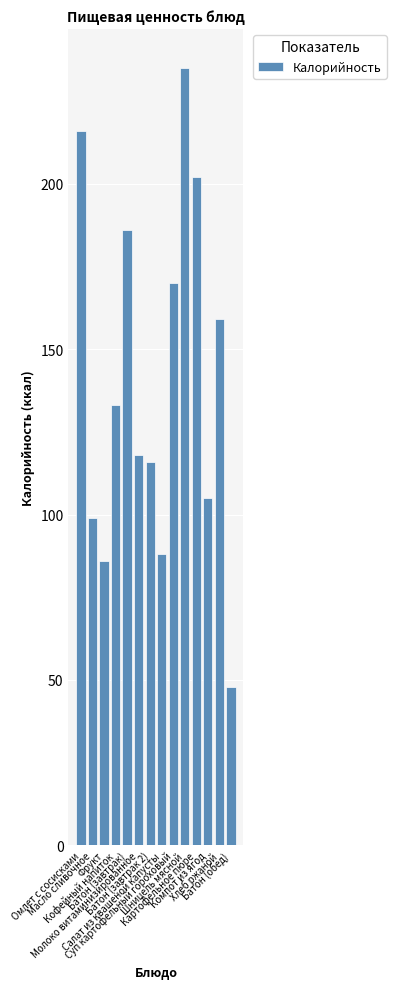

What position from the left is Фрукт?

3